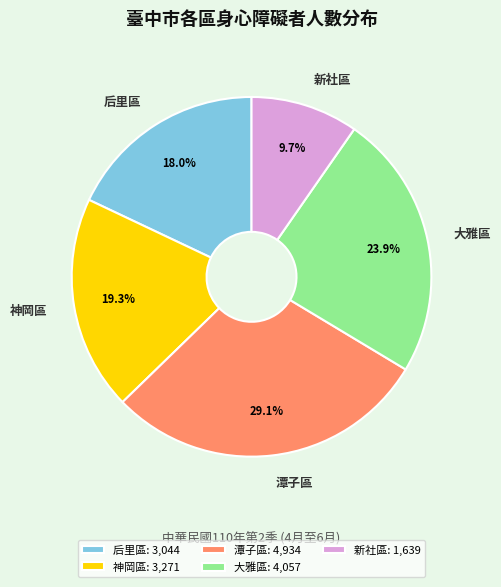

What percentage is NOT represented by 大雅區?

76.1%